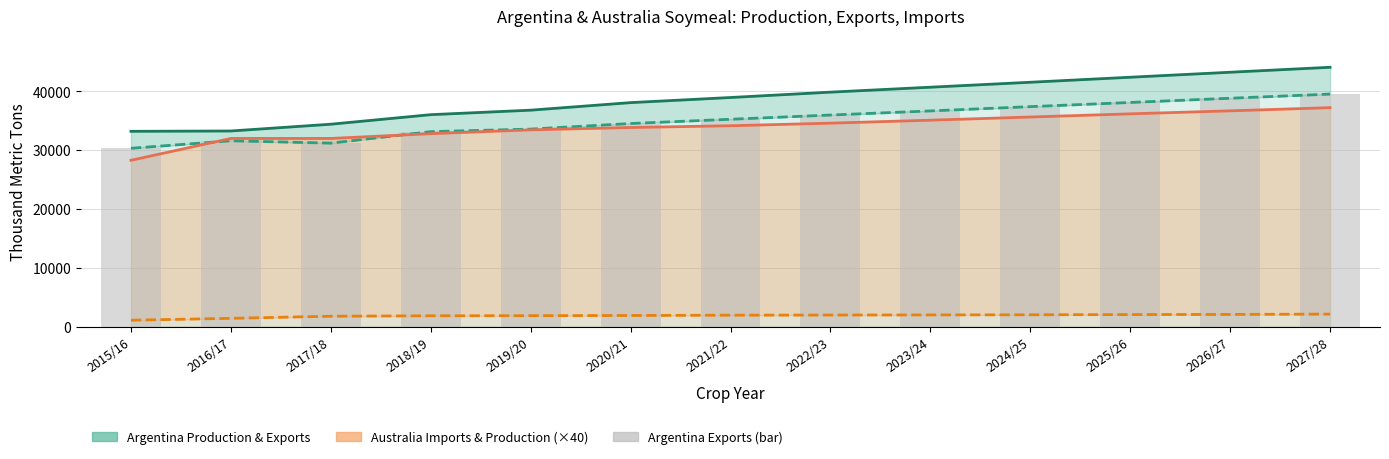

Where is Australia Production (×40) nearest to the value 1600?

2017/18